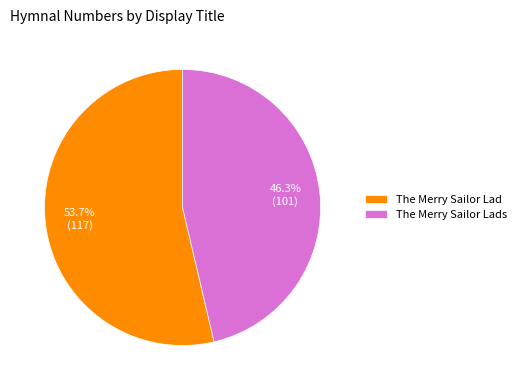

To the nearest percent, what is the average slice percentage?

50%